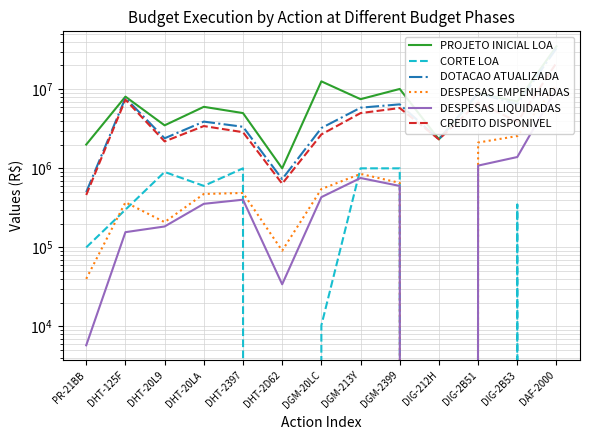

What is the label of the 5th point from the right?

DGM-2399